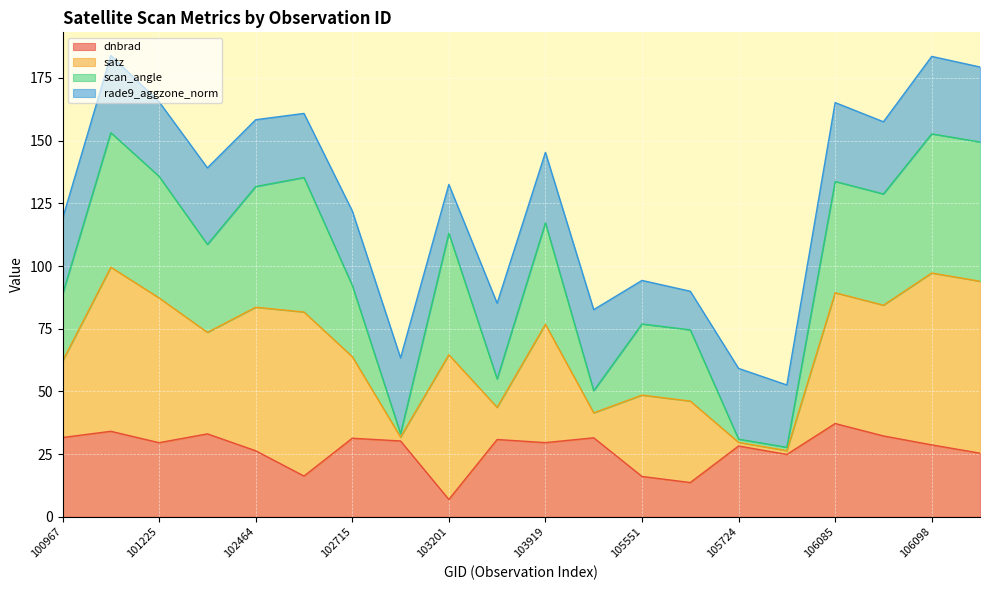

What is the highest value of the dnbrad series?

37.2